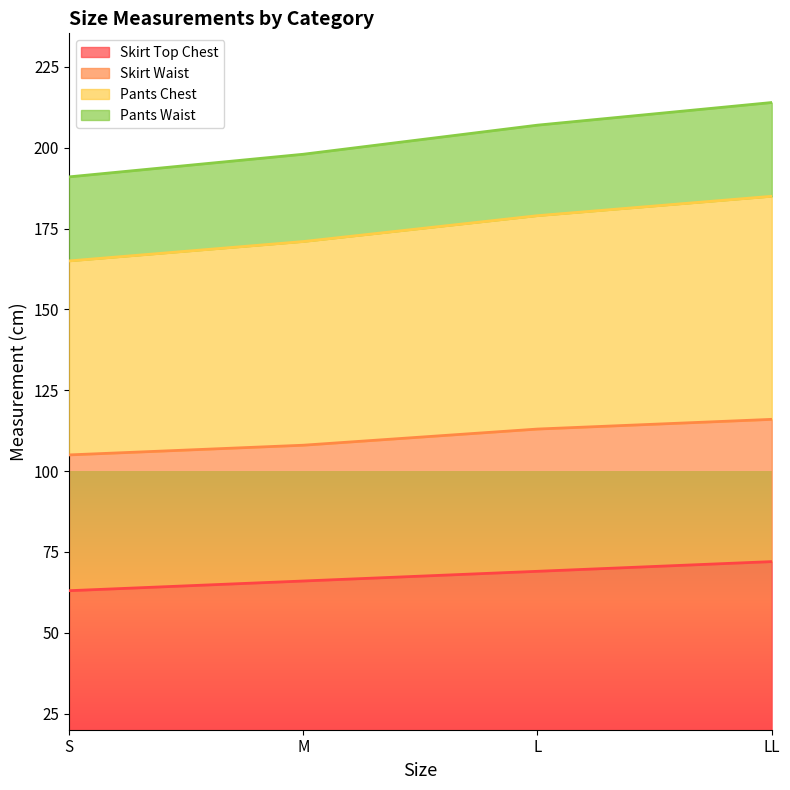

What is the difference between the highest and lowest values at LL?

142